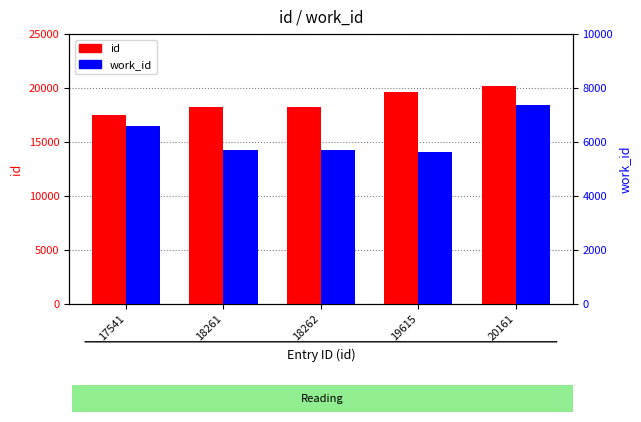

What is the value of the work_id bar at the 4th from the left?

5642